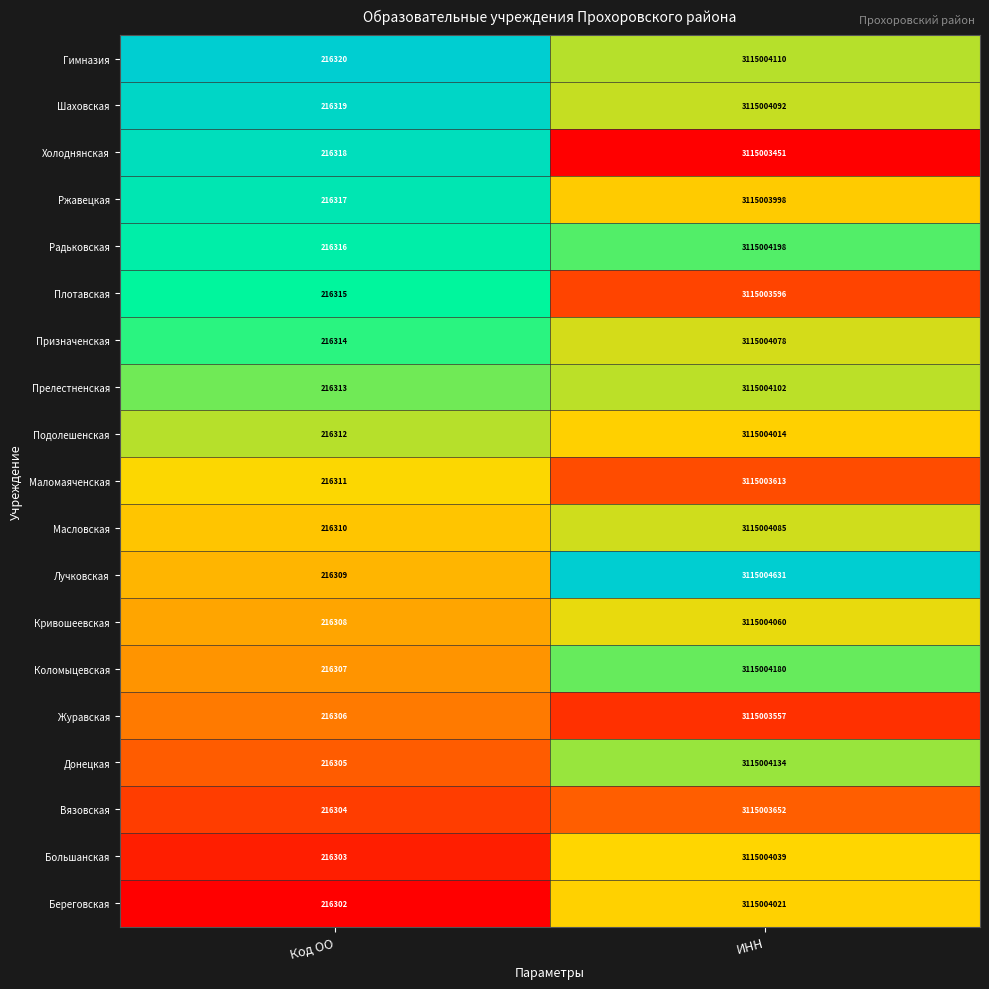

Which series has the largest range (max minus min)?

Лучковская